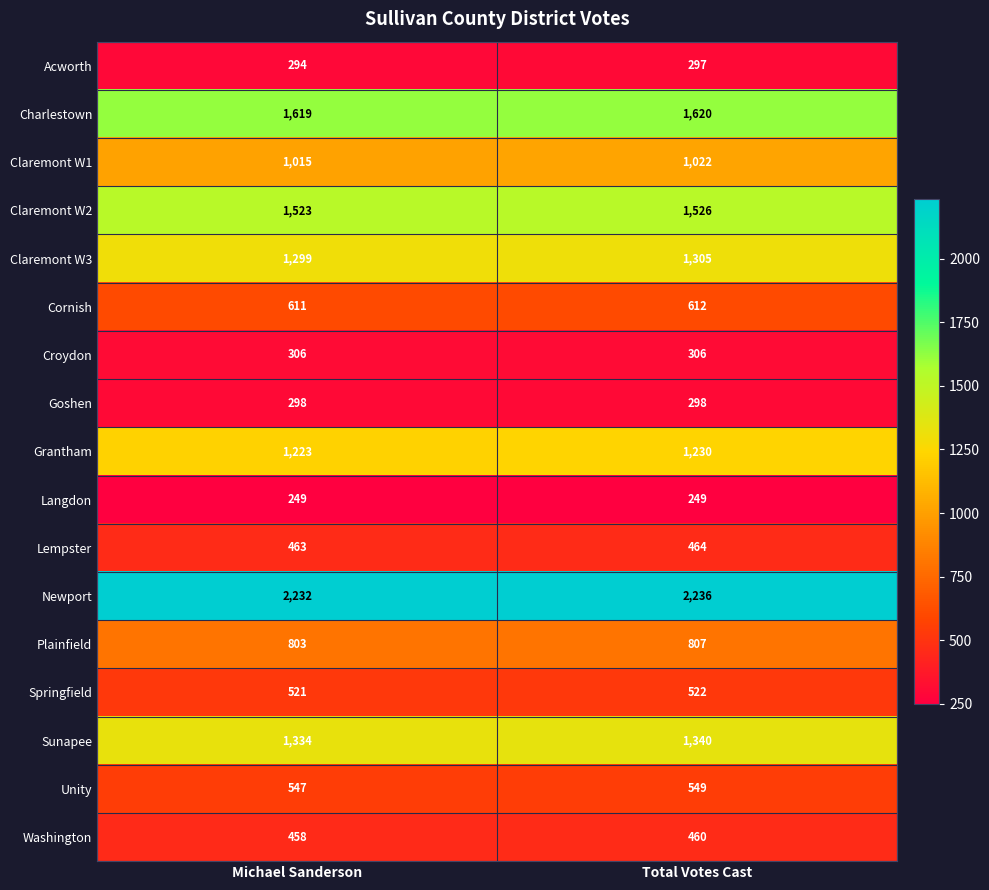

True or false: Newport has a value of 495 at Total Votes Cast.

False